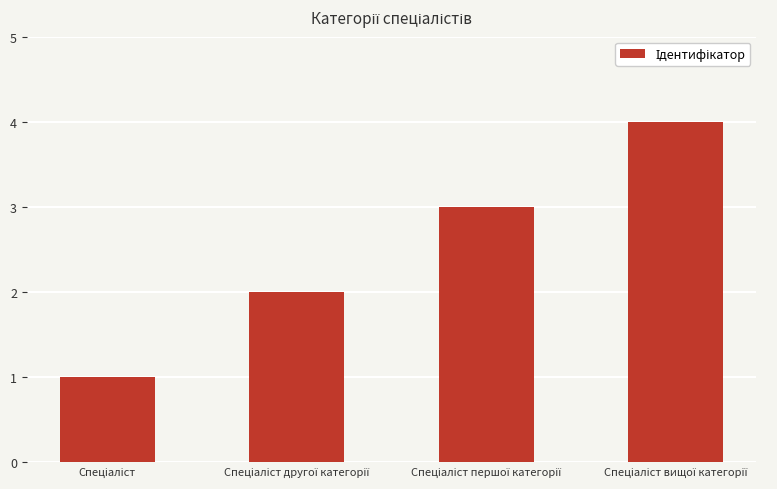

What is the difference between the maximum and minimum values?

3